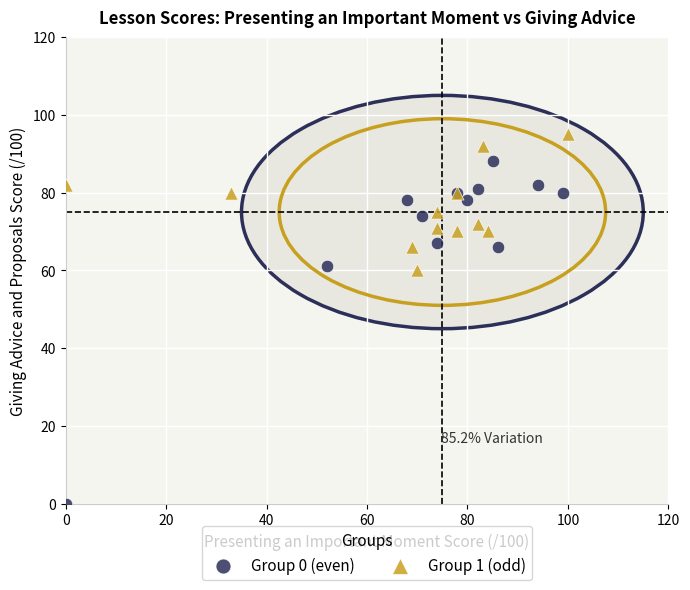

Which series contains the lowest Y value?

Group 0 (even)